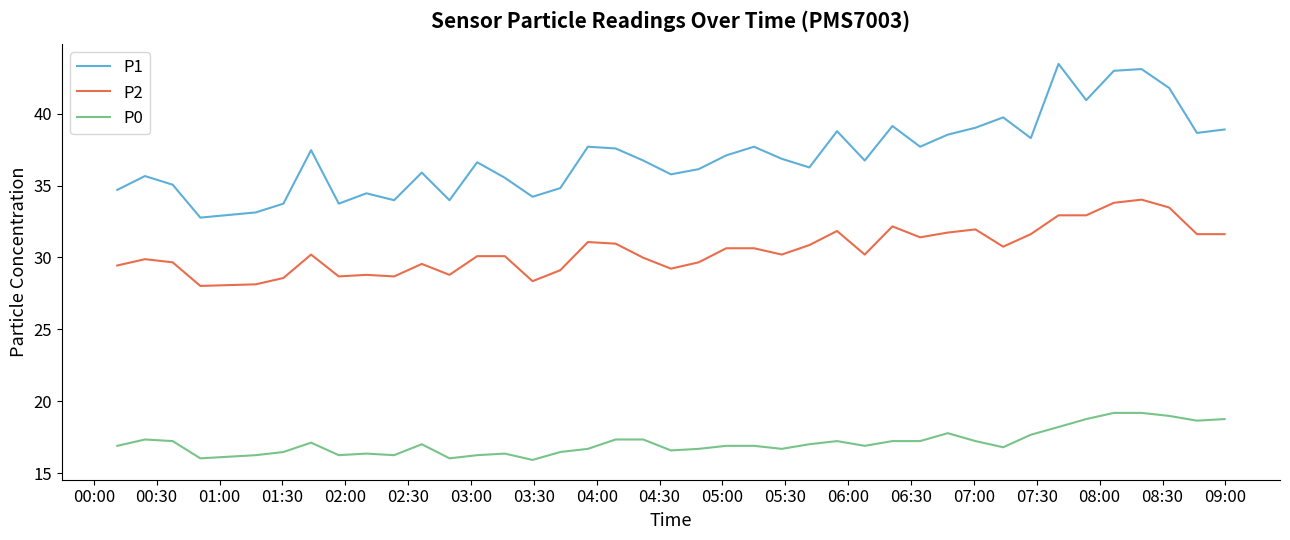

What is the maximum value for P1?

43.5